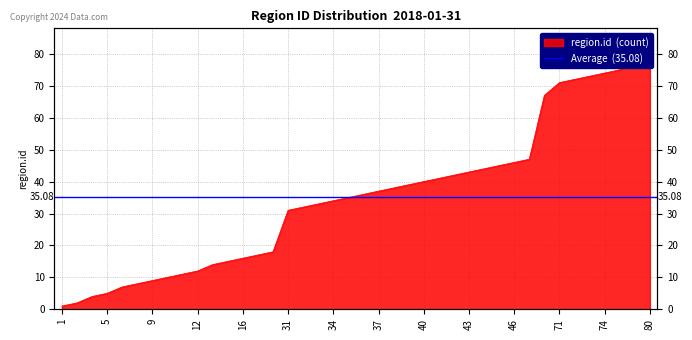

List the labels in order of value, smallest first.

1, 2, 4, 5, 7, 8, 9, 10, 11, 12, 14, 15, 16, 17, 18, 31, 32, 33, 34, 35, 36, 37, 38, 39, 40, 41, 42, 43, 44, 45, 46, 47, 67, 71, 72, 73, 74, 75, 79, 80